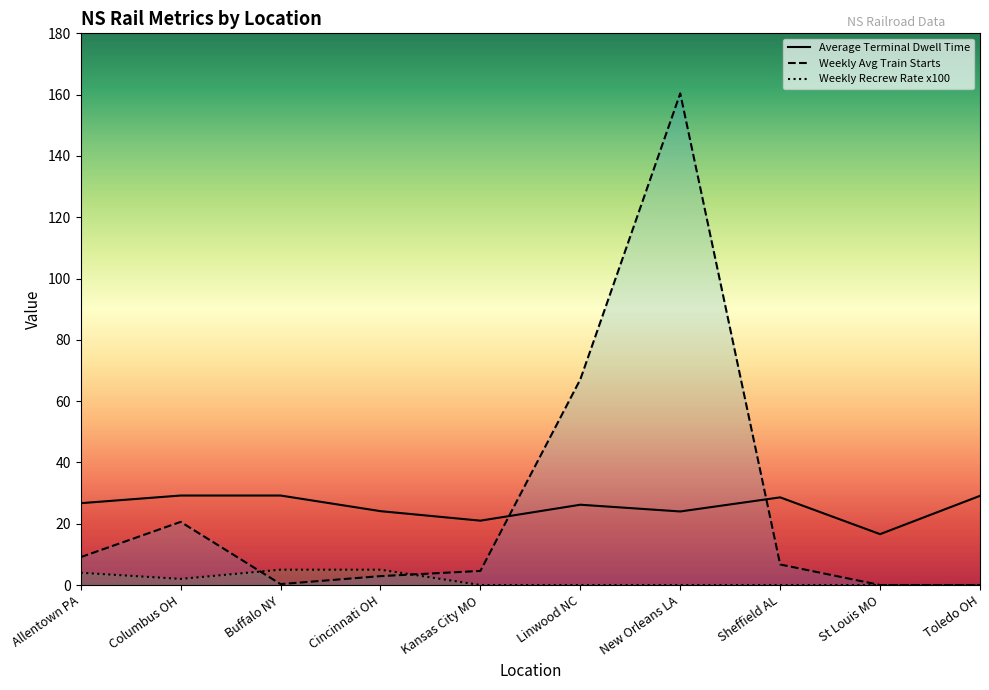

What value does the Weekly Avg Train Starts series have at Sheffield AL?

6.7